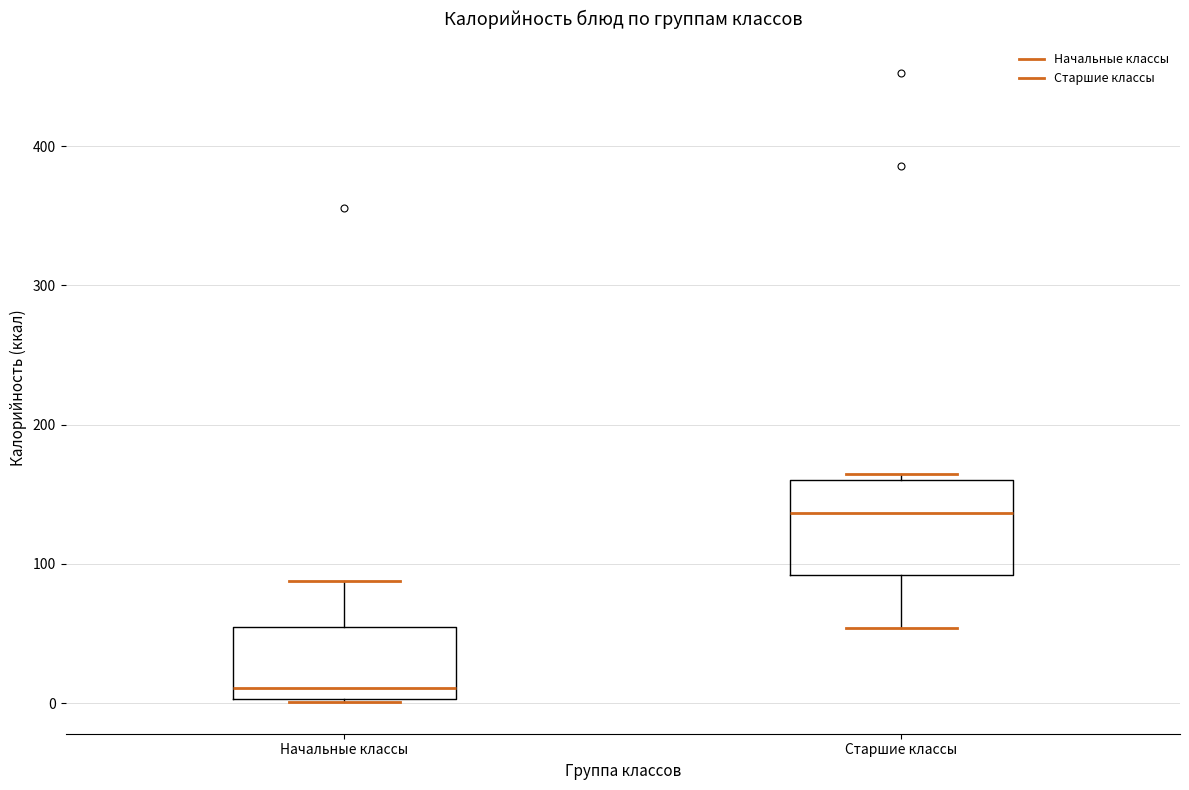

Which box is the tallest, from its lower edge to its upper edge?

Старшие классы